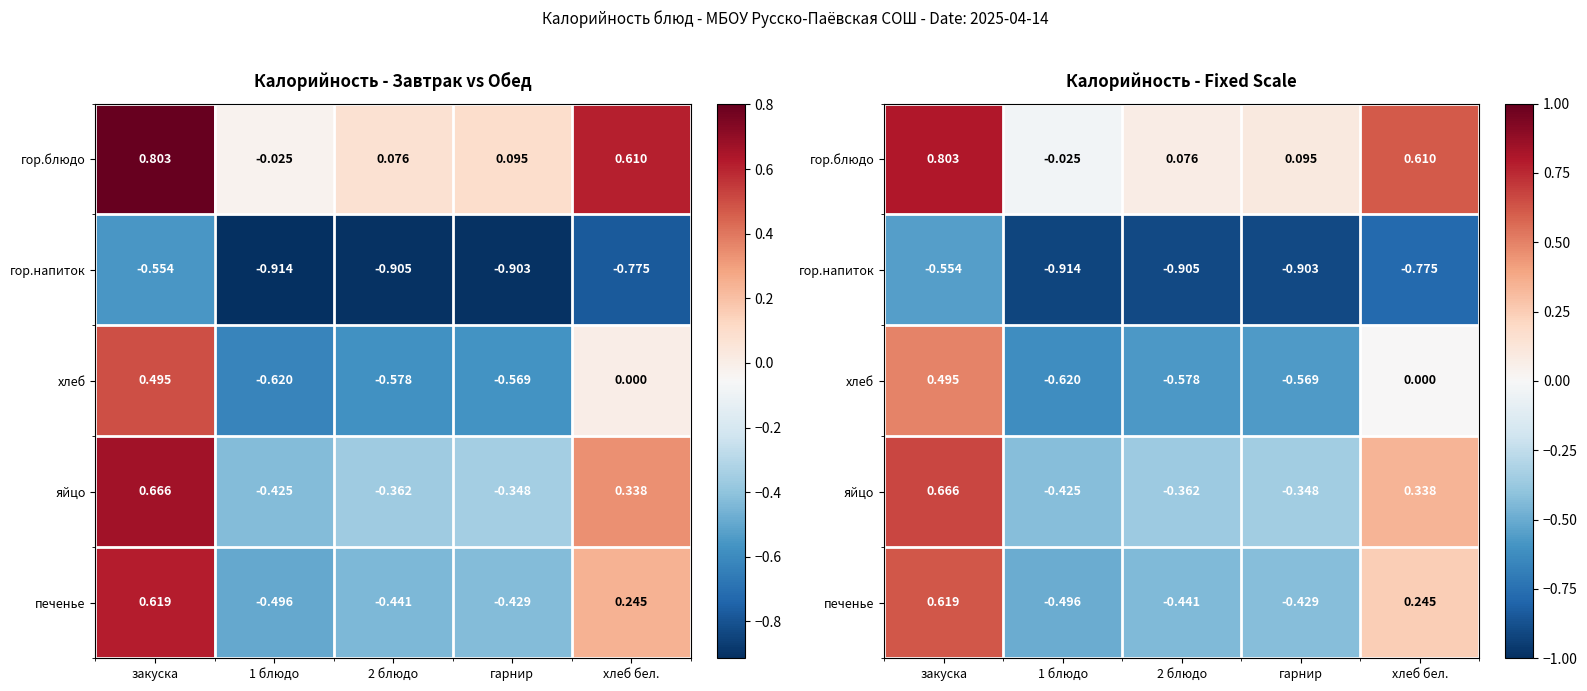

The value of печенье at закуска is 1.0. True or false?

False